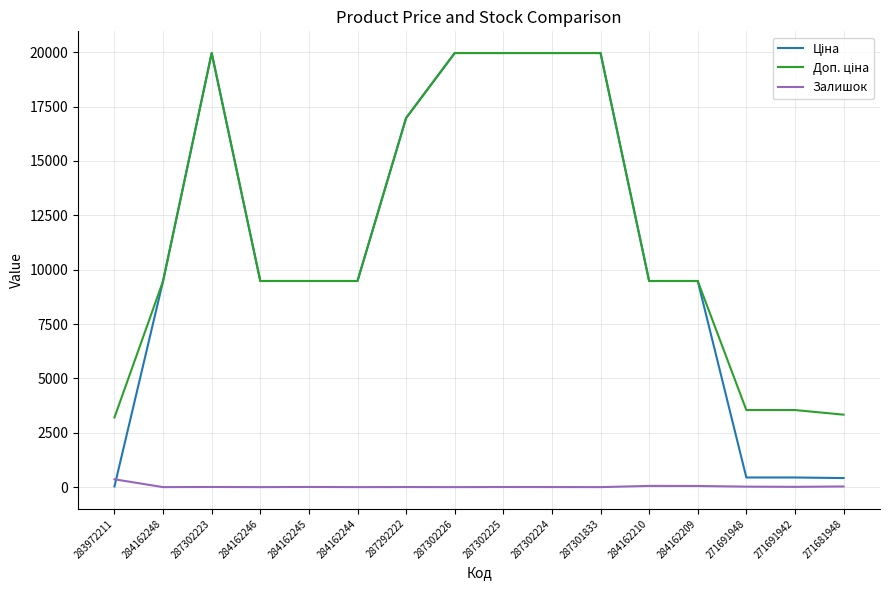

Which label corresponds to the largest value in the chart?

287302223